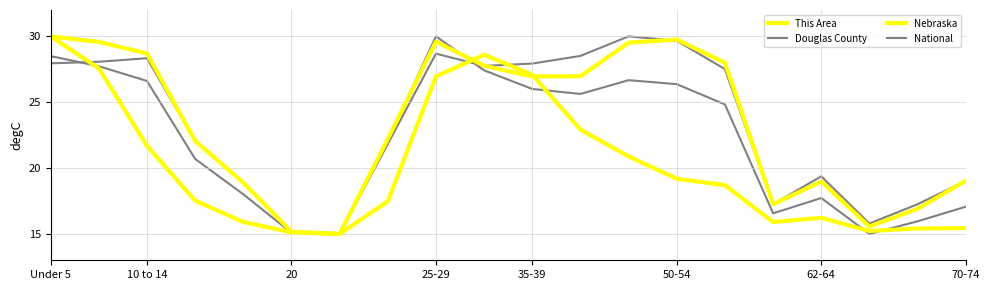

Which series has the largest total across all categories?

Nebraska